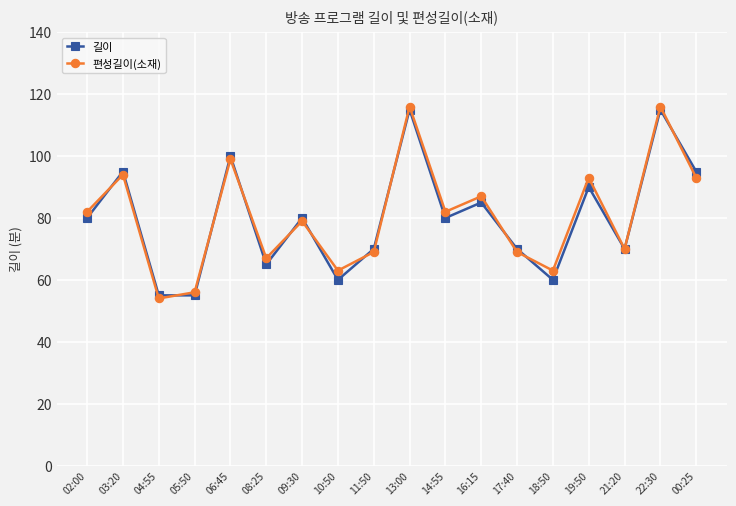

At which category does 편성길이(소재) reach its first local peak?

03:20